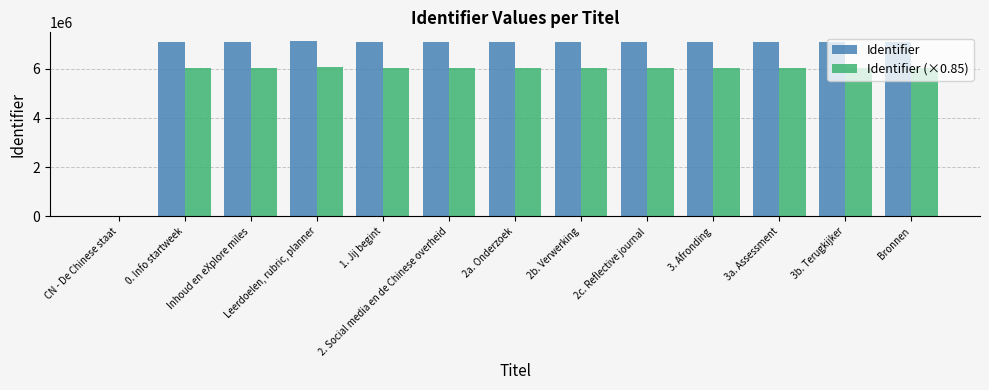

How many groups of bars are there?

13